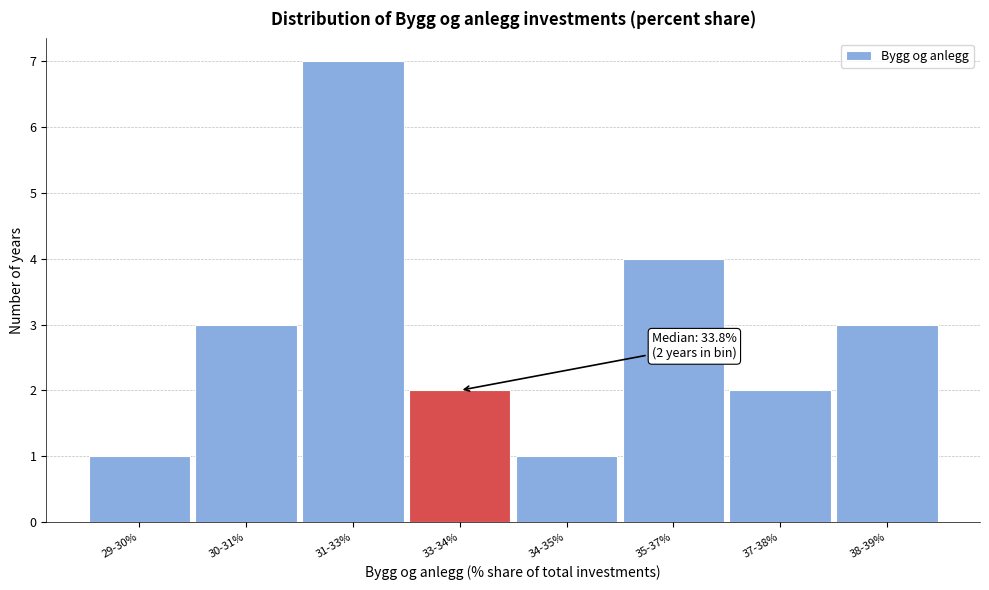

Reading left to right, what are all the values shown in this chart?

1	3	7	2	1	4	2	3